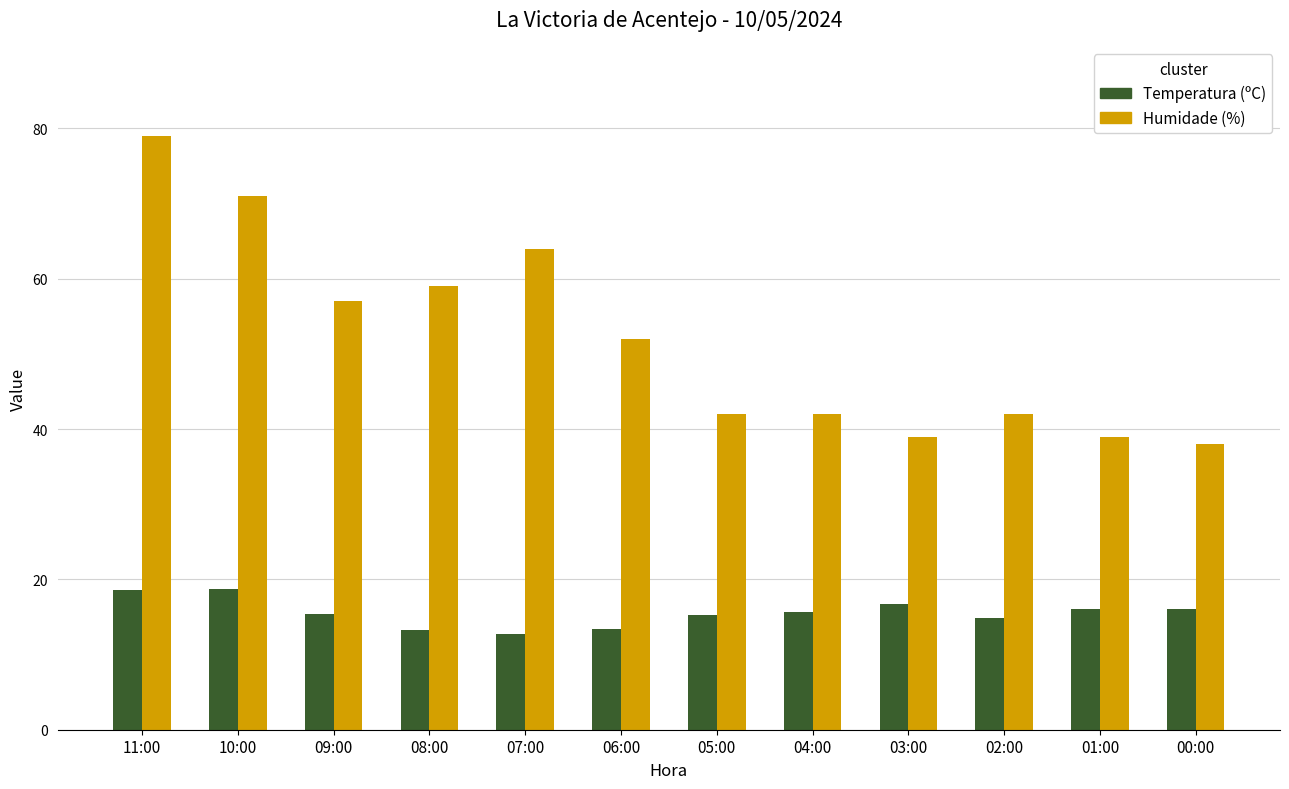

How many bars are there in each group?

2